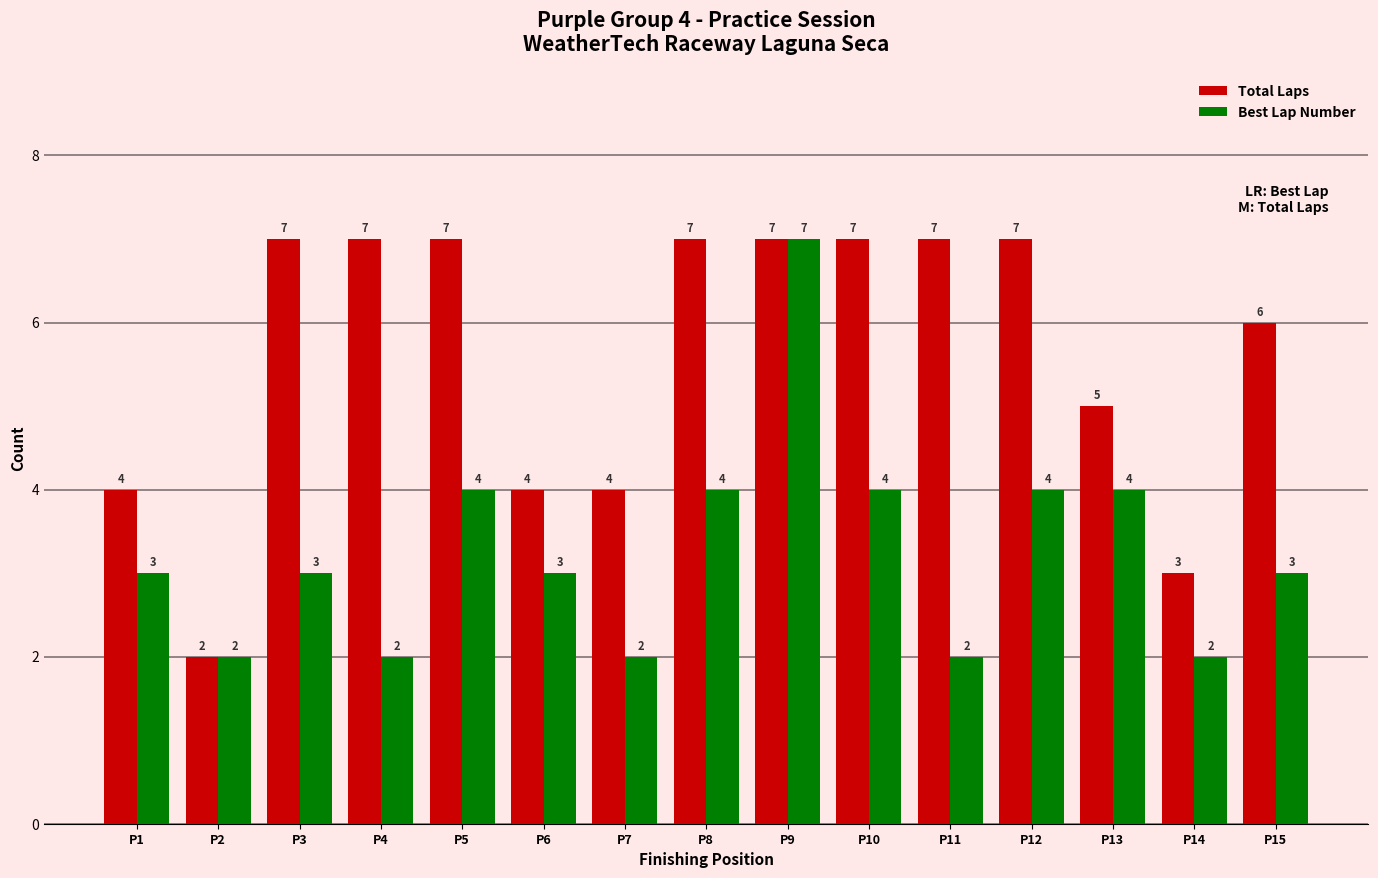

List the series in order of their overall mean, highest first.

Total Laps, Best Lap Number